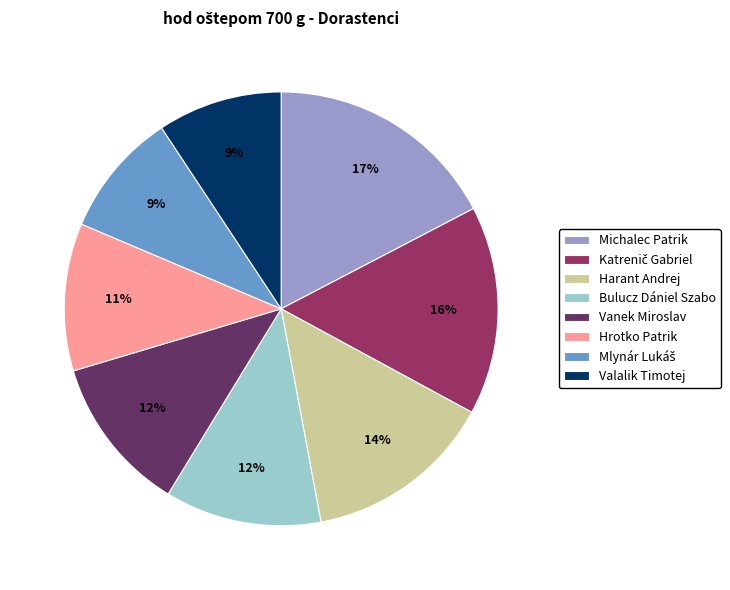

The Michalec Patrik slice represents 17% of the pie. True or false?

True